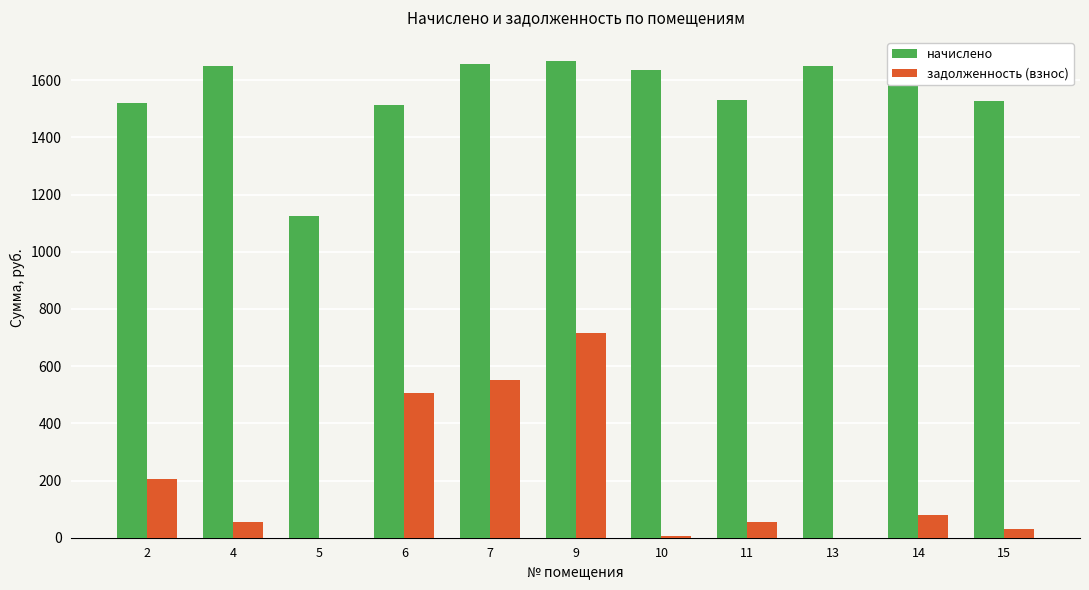

How many distinct data groups are displayed?

2